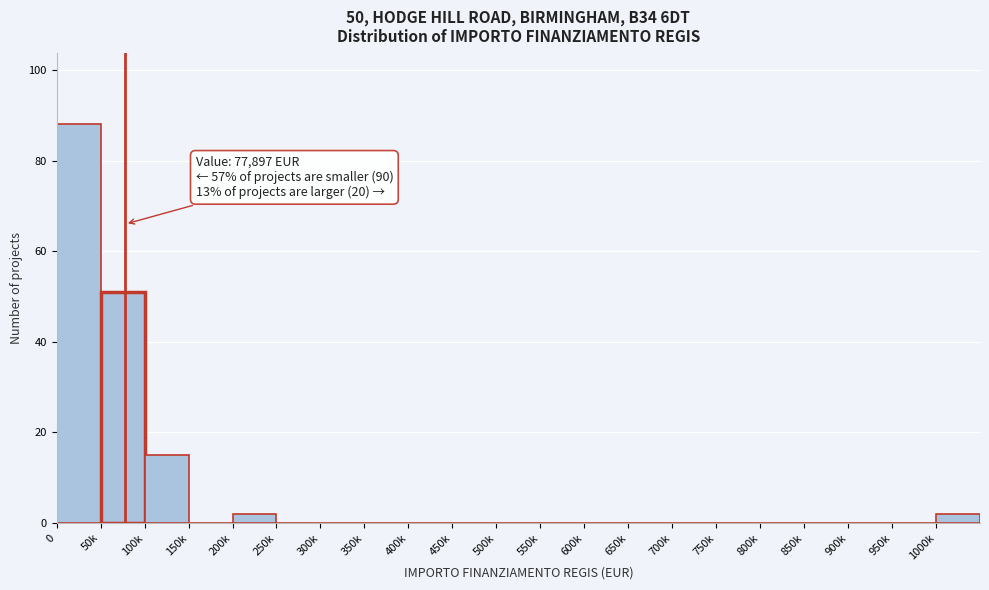

What is the greatest value displayed?

88